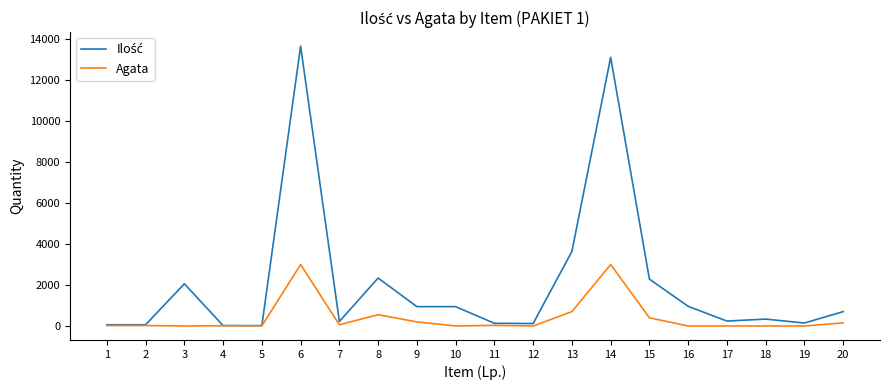

True or false: Agata has more than 1 interior local peaks.

True